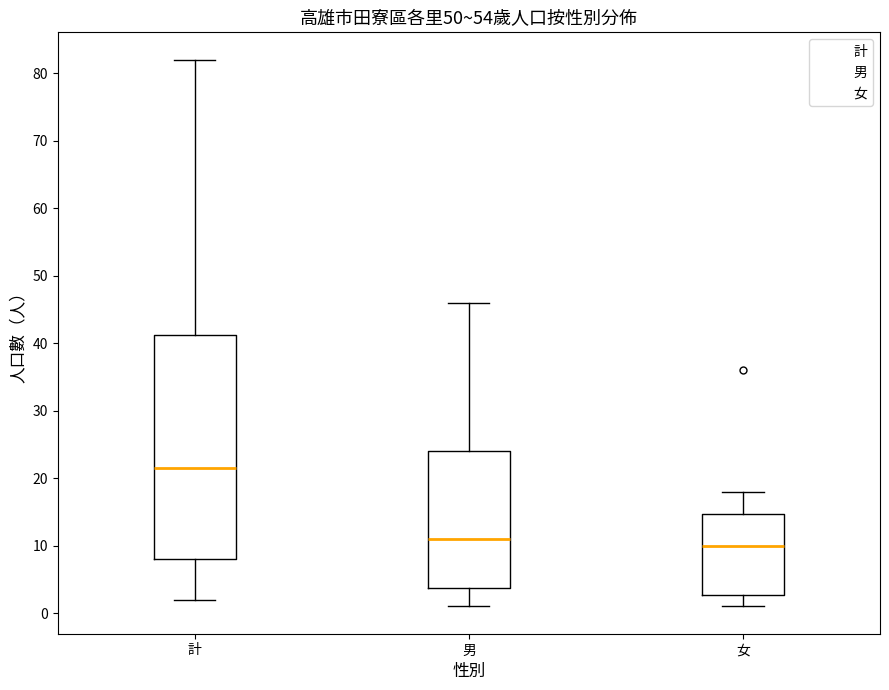

Reading left to right, transcribe this box plot: for each box, give where its median line is, the range the box spans, and where its two whiskers end, as read against the y-axis. The values are not printed on the chart, so give them approximately, as read against the axis.

計: median 22, box 8 to 41, whiskers 2 to 82
男: median 11, box 4 to 24, whiskers 1 to 46
女: median 10, box 3 to 15, whiskers 1 to 18